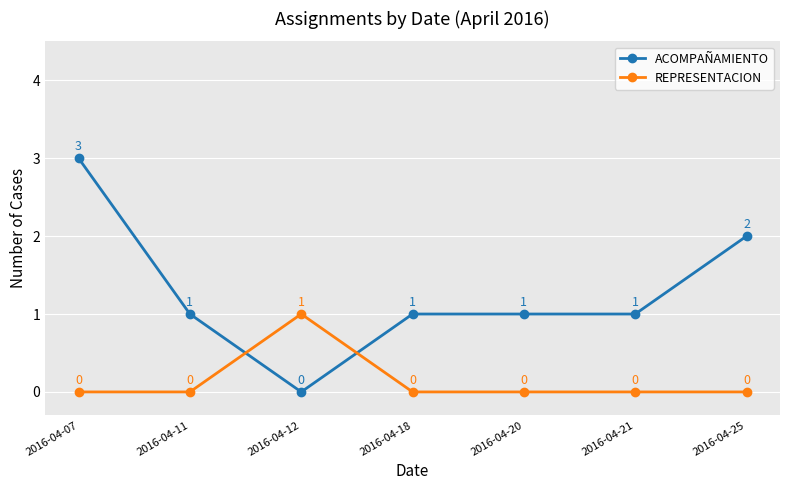

Which series has the largest range (max minus min)?

ACOMPAÑAMIENTO